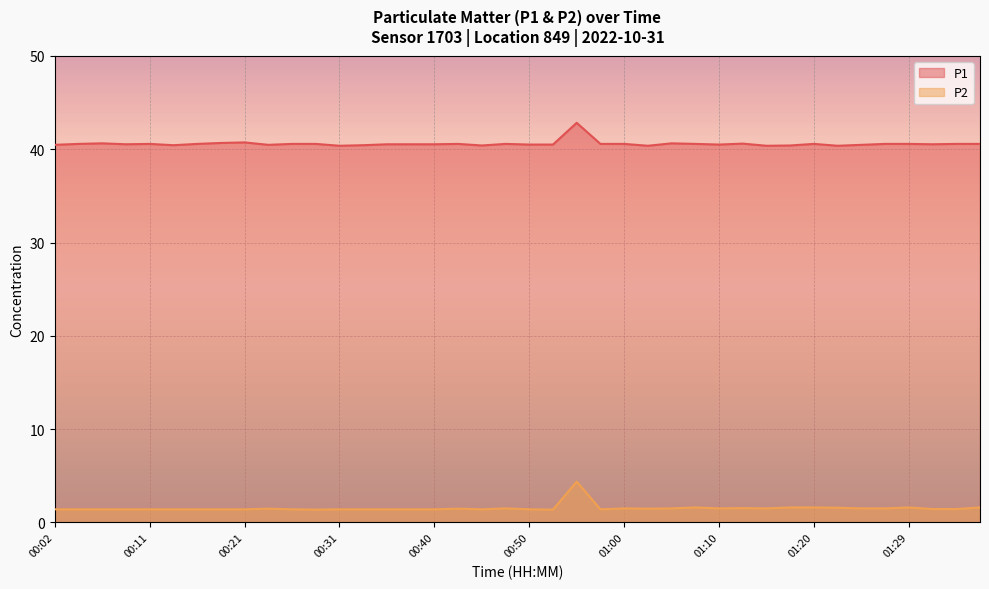

The value of P2 at 00:50 is 0.9. True or false?

False